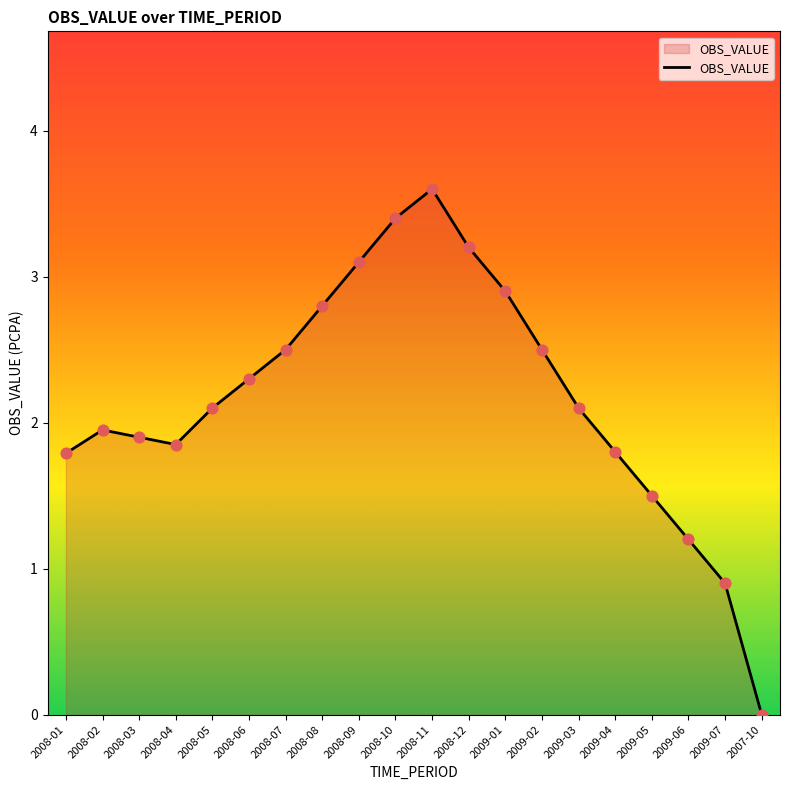

What is the ratio of the value at 2008-10 to the value at 2008-06?

1.5